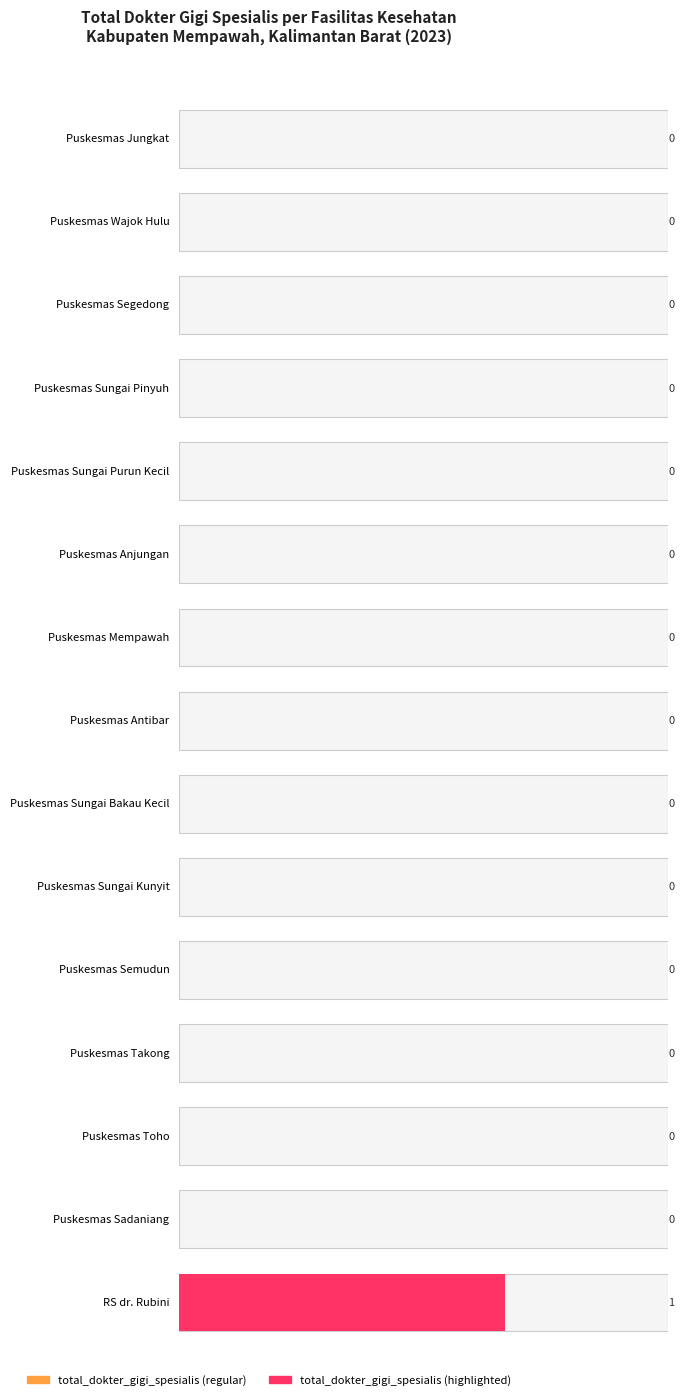

List the labels in order of value, largest first.

RS dr. Rubini, Puskesmas Jungkat, Puskesmas Wajok Hulu, Puskesmas Segedong, Puskesmas Sungai Pinyuh, Puskesmas Sungai Purun Kecil, Puskesmas Anjungan, Puskesmas Mempawah, Puskesmas Antibar, Puskesmas Sungai Bakau Kecil, Puskesmas Sungai Kunyit, Puskesmas Semudun, Puskesmas Takong, Puskesmas Toho, Puskesmas Sadaniang